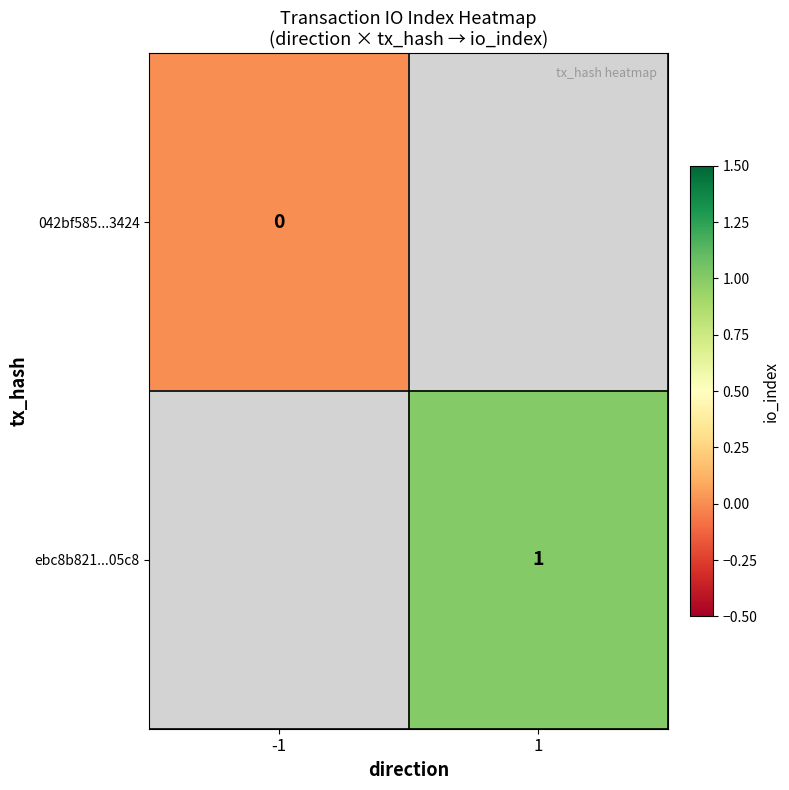

The ebc8b821...05c8 series shows 0 at 1. True or false?

False